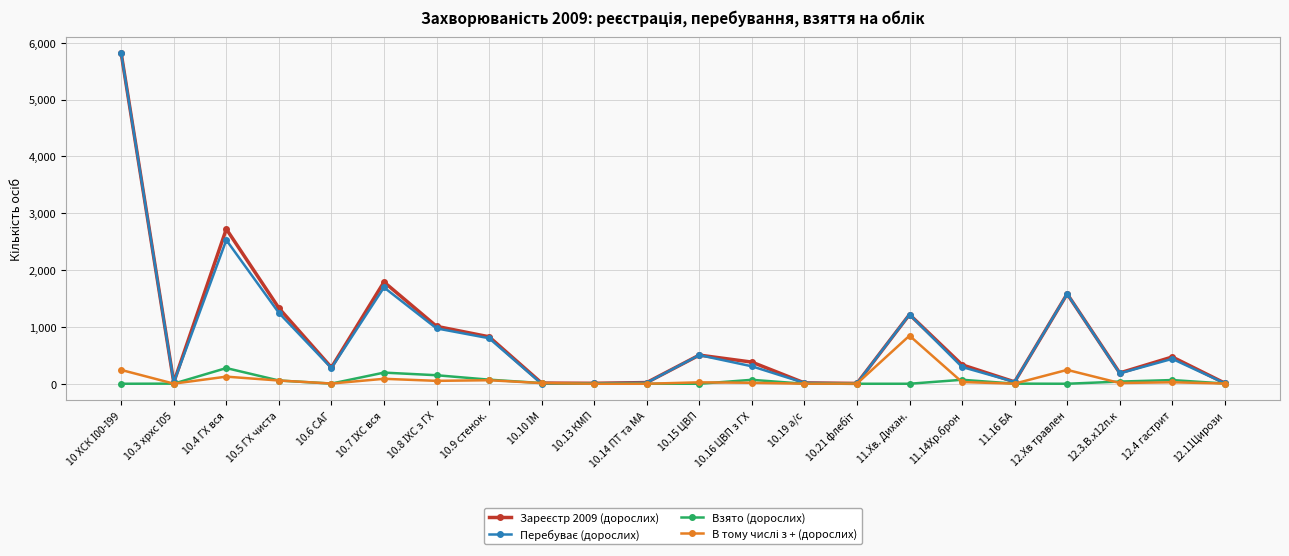

What is the label of the 5th point from the right?

11.16 БА